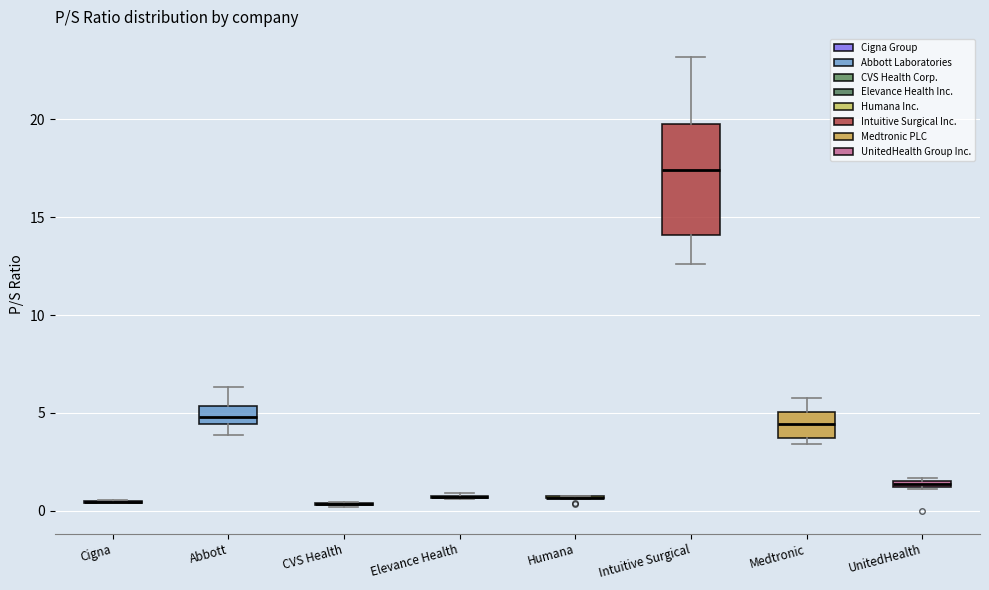

Where does the median line of the box for Medtronic sit on the y-axis? The values are not printed on the chart, so give them approximately, as read against the axis.

4.5